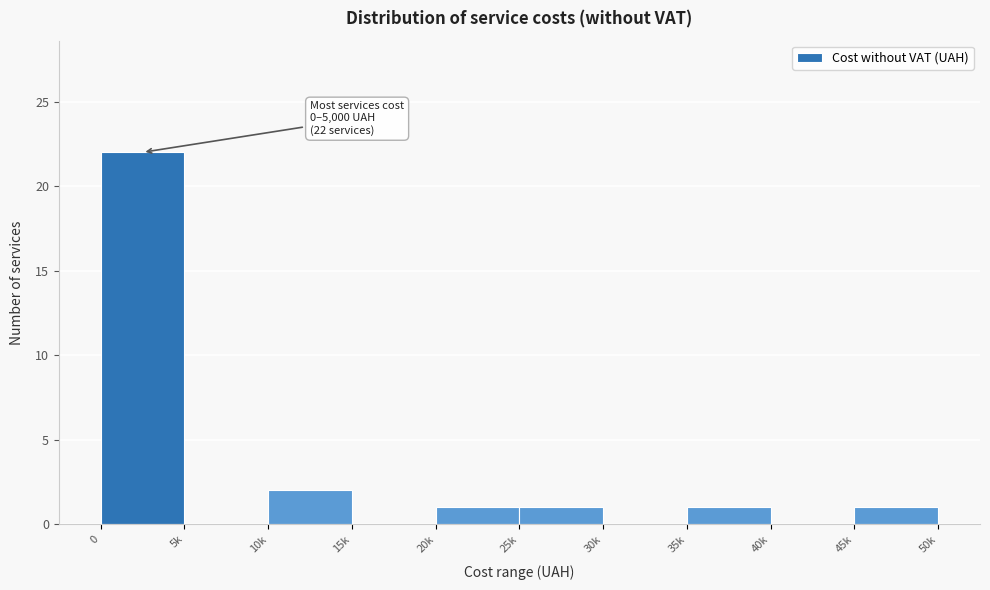

Reading left to right, extract all data points from this chart.

0=22	5k=0	10k=2	15k=0	20k=1	25k=1	30k=0	35k=1	40k=0	45k=1